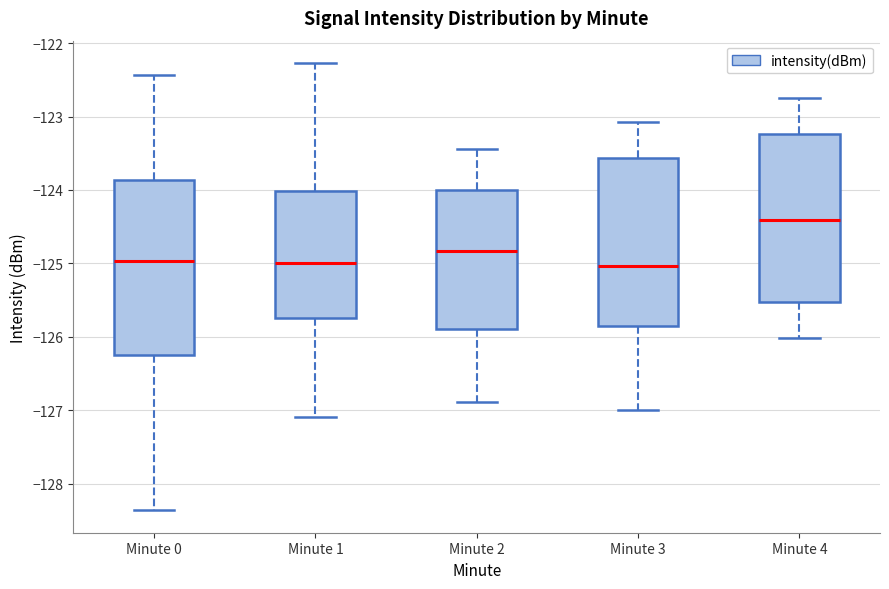

Which box's median line is the highest?

Minute 4